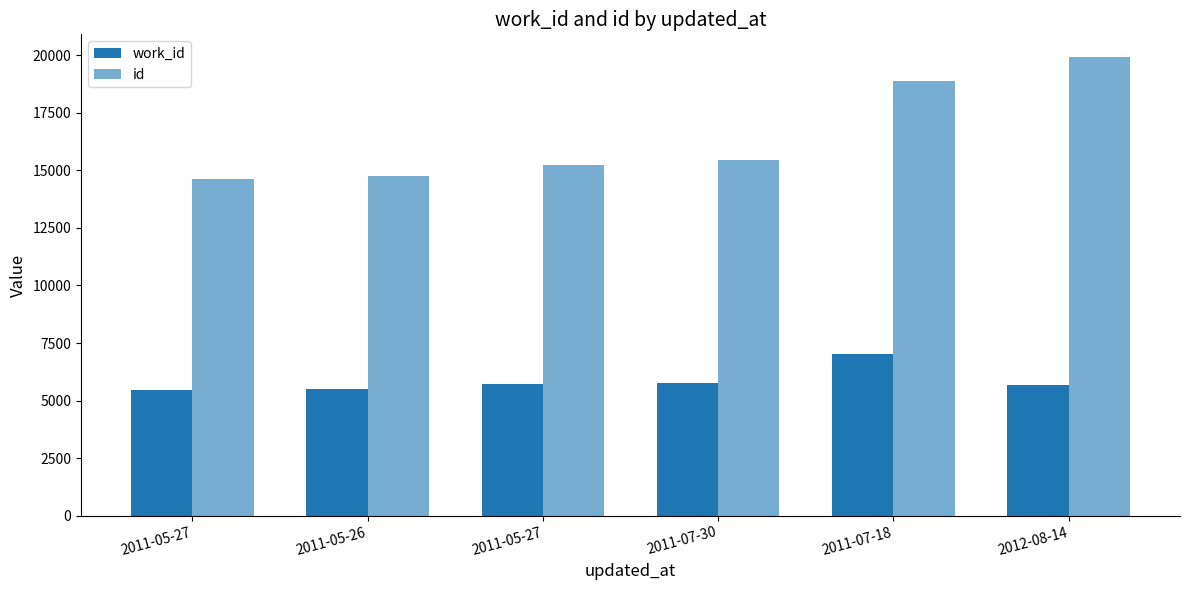

What is the maximum value shown in the chart?

19915